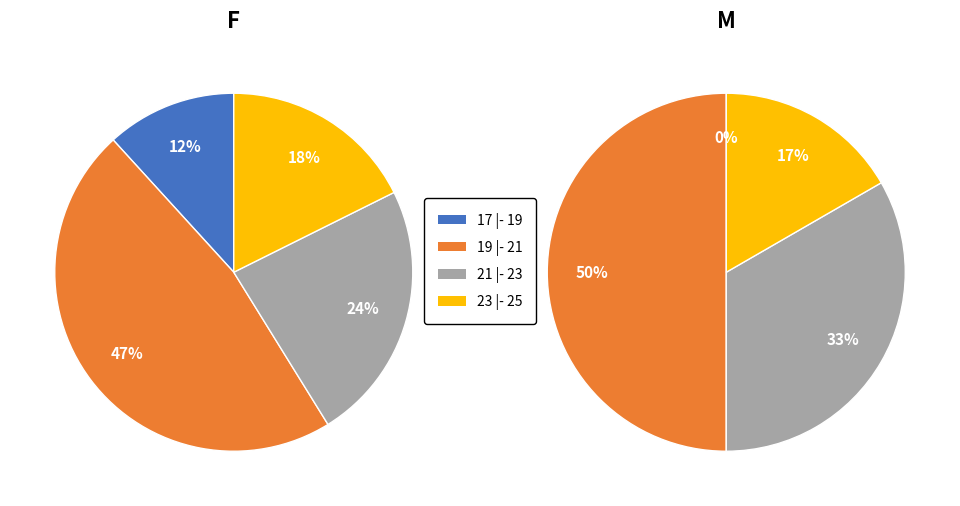

Is 17 |- 19 the majority of the pie?

No